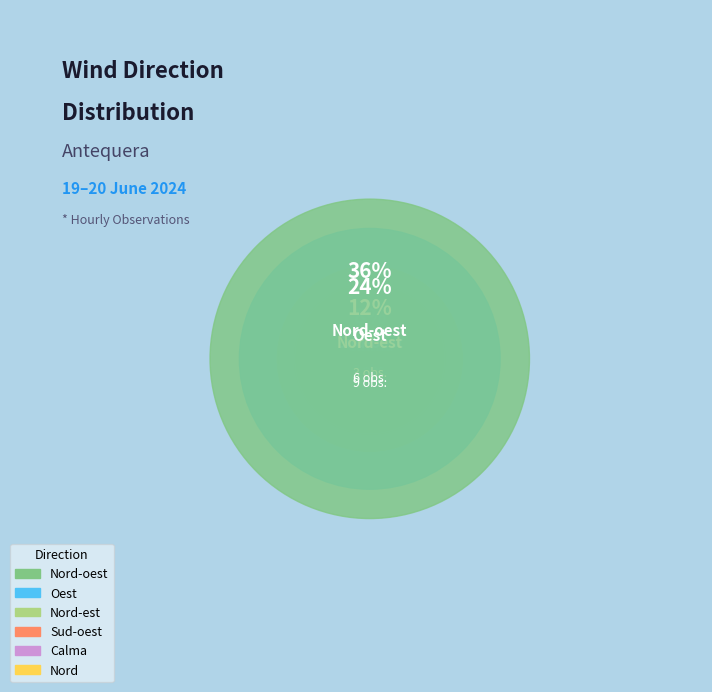

Is there any slice that represents more than half of the pie?

No